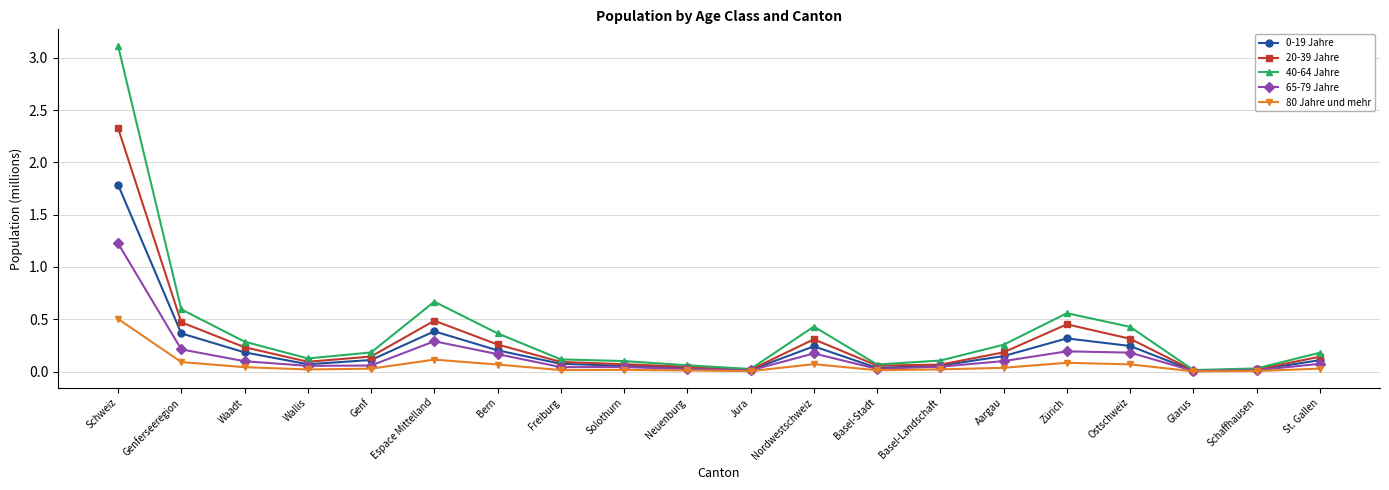

What is the label of the 8th point from the left?

Freiburg